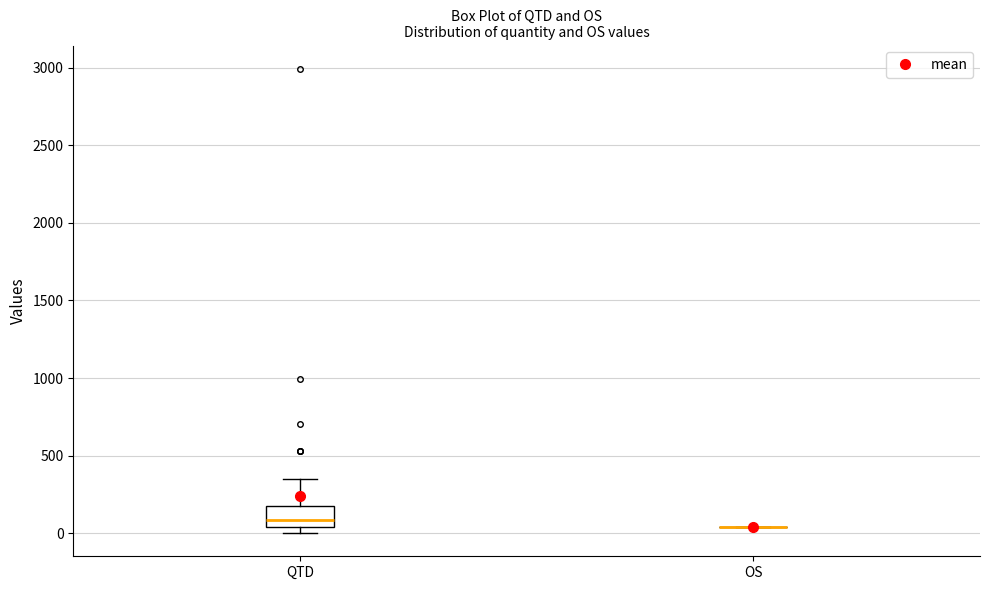

Reading left to right, read every box against the y-axis: the position of its median line, the range the box covers, and the ends of its whiskers. The values are not printed on the chart, so give them approximately, as read against the axis.

QTD: median 100, box 50 to 200, whiskers 0 to 350
OS: box collapsed to a line at 50, whiskers 50 to 50